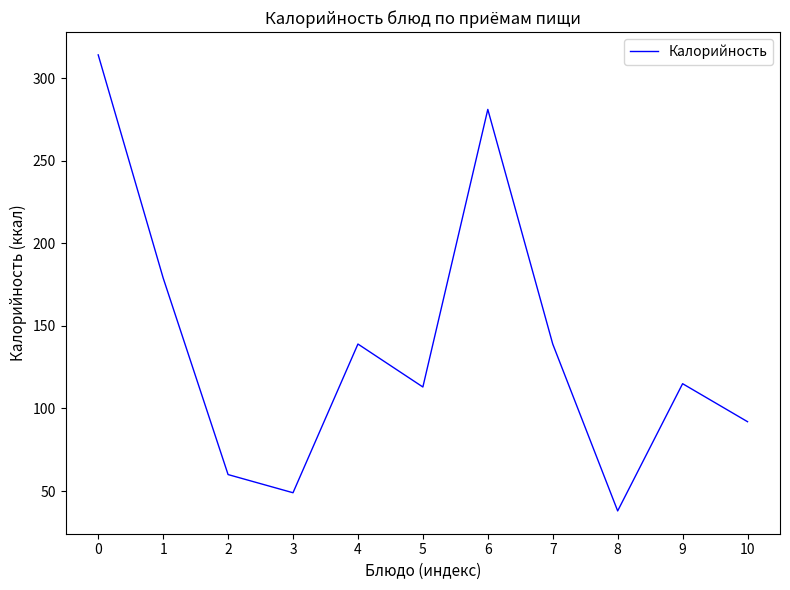

What is the sum of all values?

1519